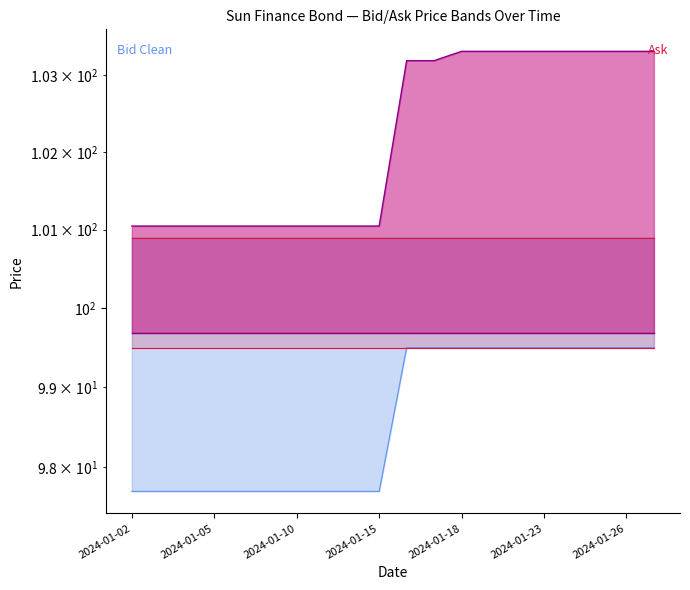

At how many categories does at least one series exceed 98?

20